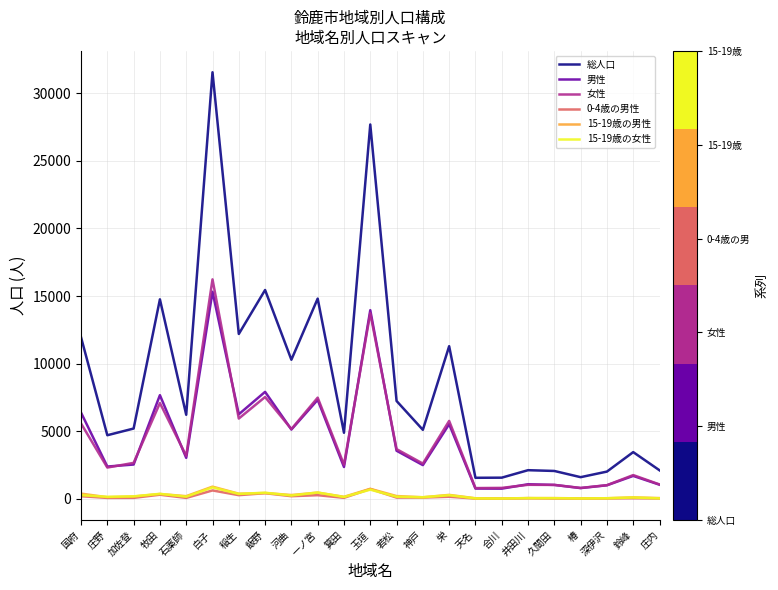

Is this an area chart (filled region under the line)?

No